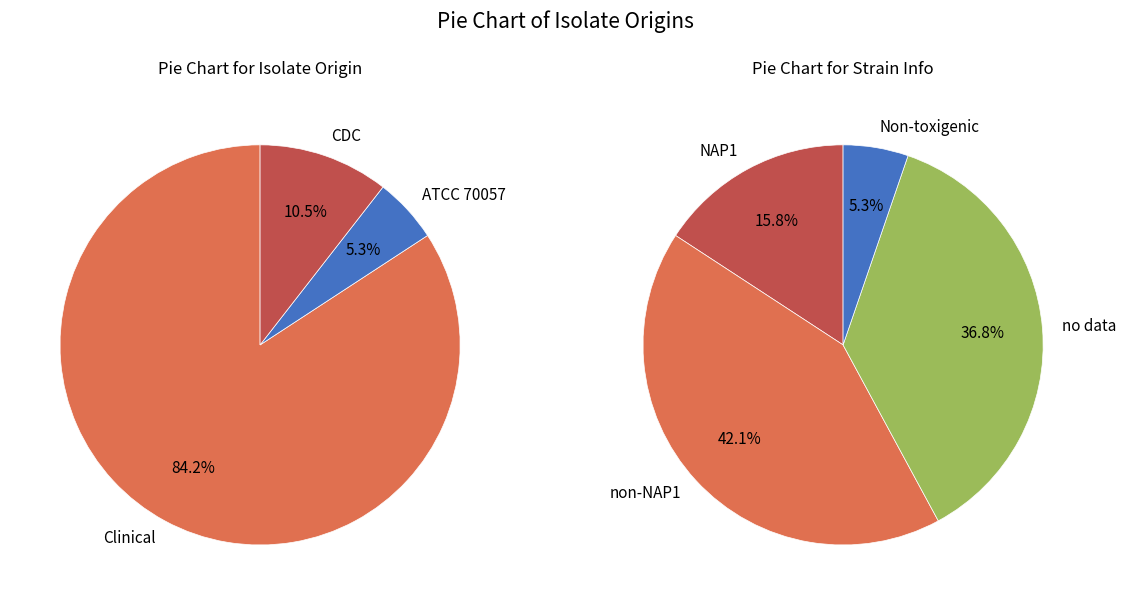

Between Clinical and CDC, which is larger?

Clinical